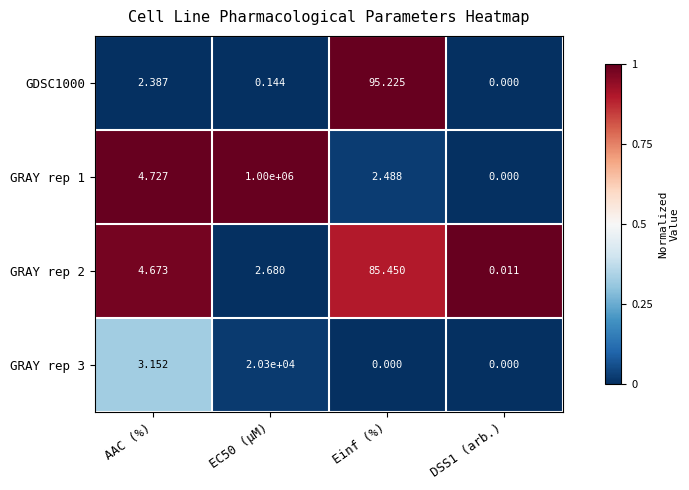

List the series in order of their peak value, highest first.

GRAY rep 1, GRAY rep 3, GDSC1000, GRAY rep 2